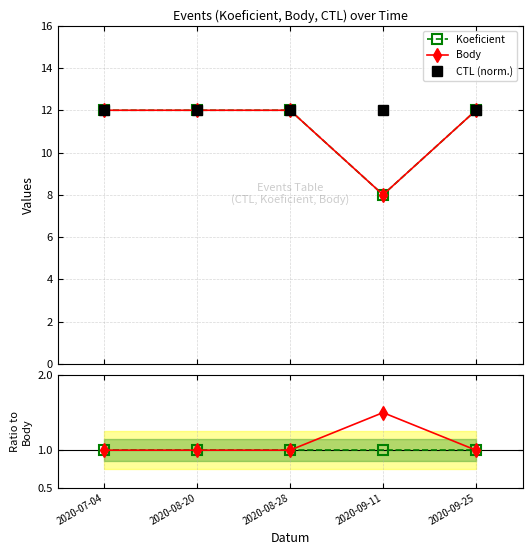

Reading left to right, transcribe all the data shown in this chart.

Koeficient: 2020-07-04=12.0	2020-08-20=12.0	2020-08-28=12.0	2020-09-11=8.0	2020-09-25=12.0
Body: 2020-07-04=12.0	2020-08-20=12.0	2020-08-28=12.0	2020-09-11=8.0	2020-09-25=12.0
CTL (norm.): 2020-07-04=12.0	2020-08-20=12.0	2020-08-28=12.0	2020-09-11=12.0	2020-09-25=12.0
Koeficient/Body: 2020-07-04=1.0	2020-08-20=1.0	2020-08-28=1.0	2020-09-11=1.0	2020-09-25=1.0
CTL/Body: 2020-07-04=1.0	2020-08-20=1.0	2020-08-28=1.0	2020-09-11=1.5	2020-09-25=1.0